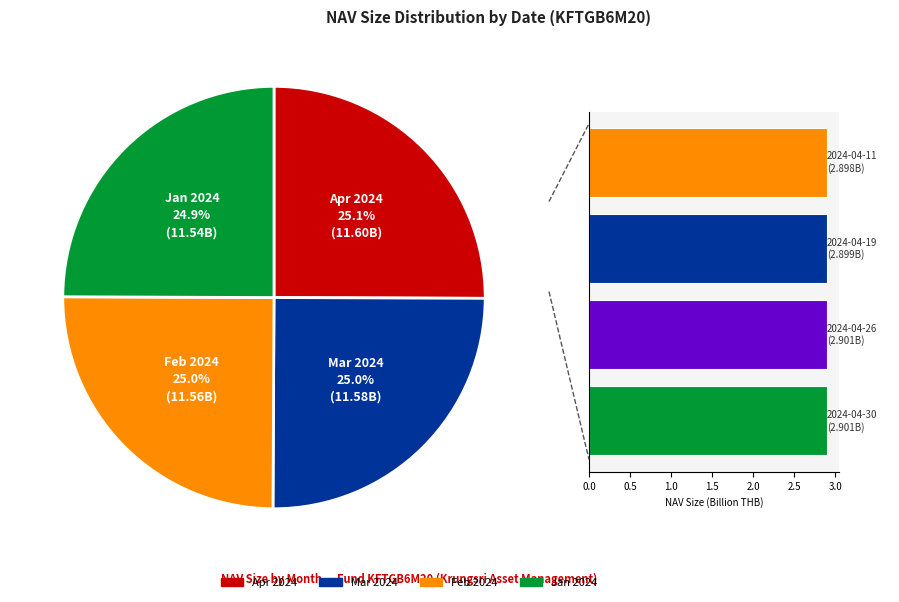

The 2024-03-01 slice represents 1% of the pie. True or false?

False